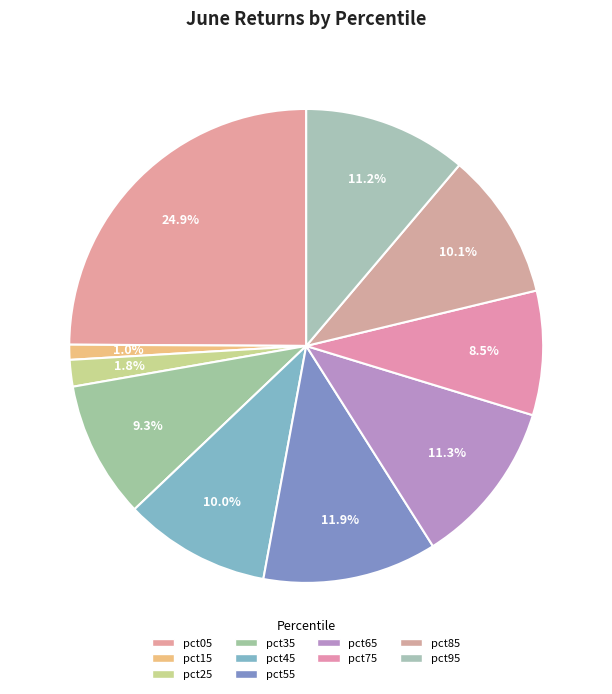

How many segments does this pie chart have?

10